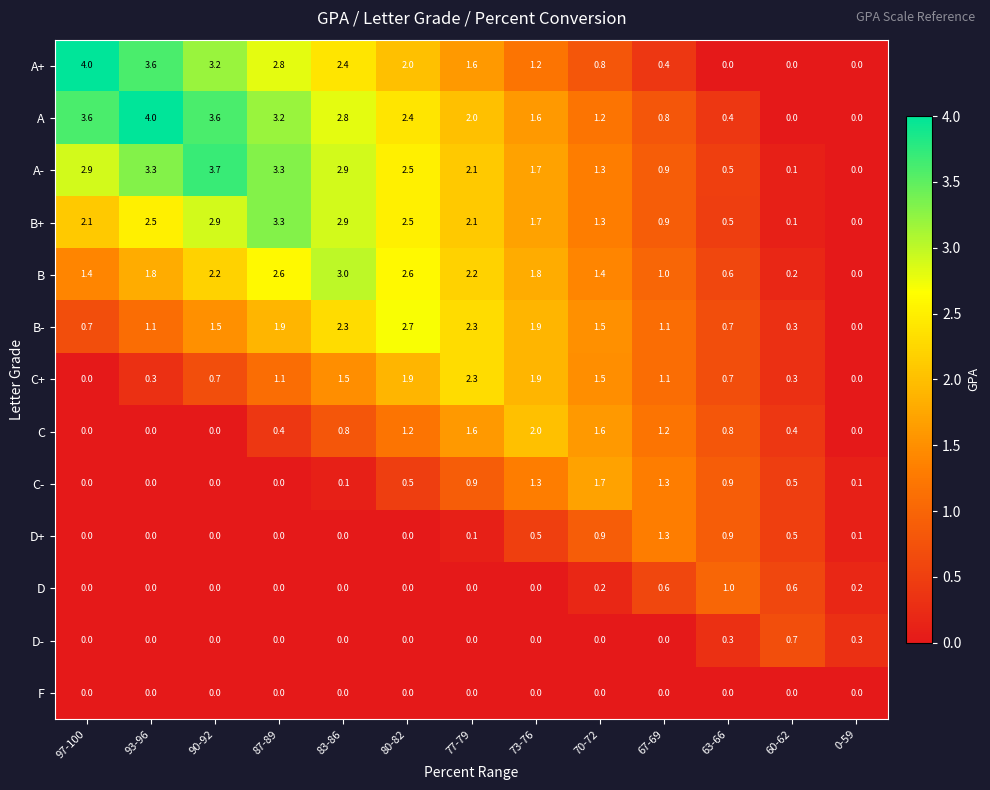

Which series has the largest total across all categories?

A